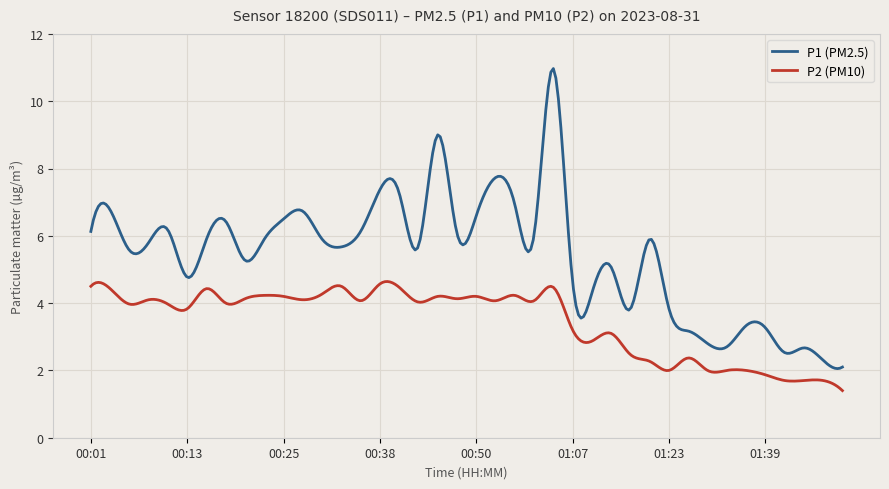

True or false: P1 (PM2.5) and P2 (PM10) cross at least once.

False